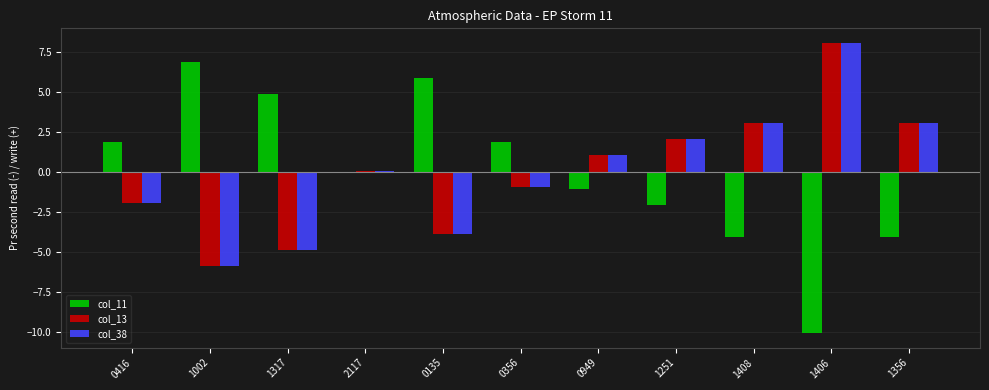

How many values in col_11 are below zero?

6